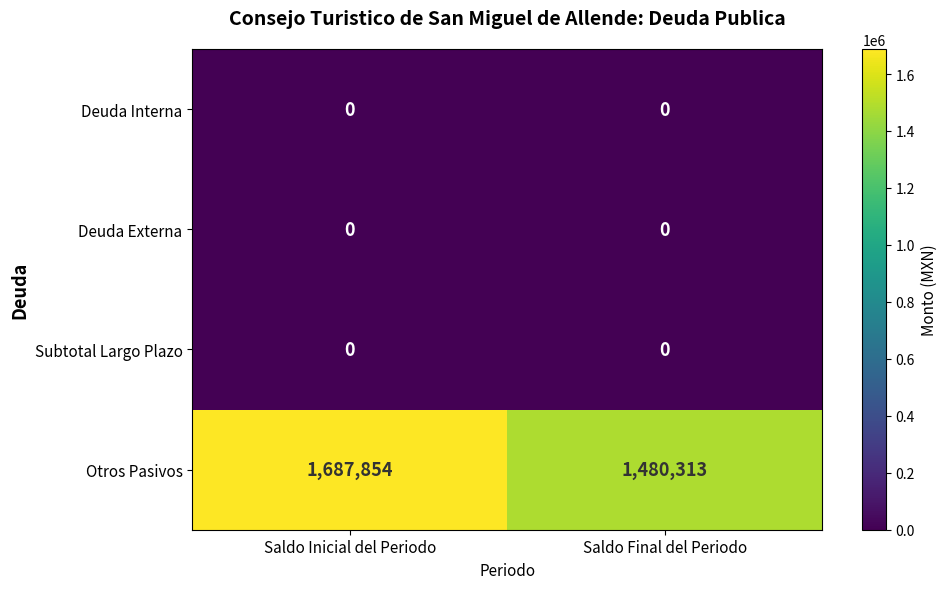

What is the sum of all Otros Pasivos values?

3168167